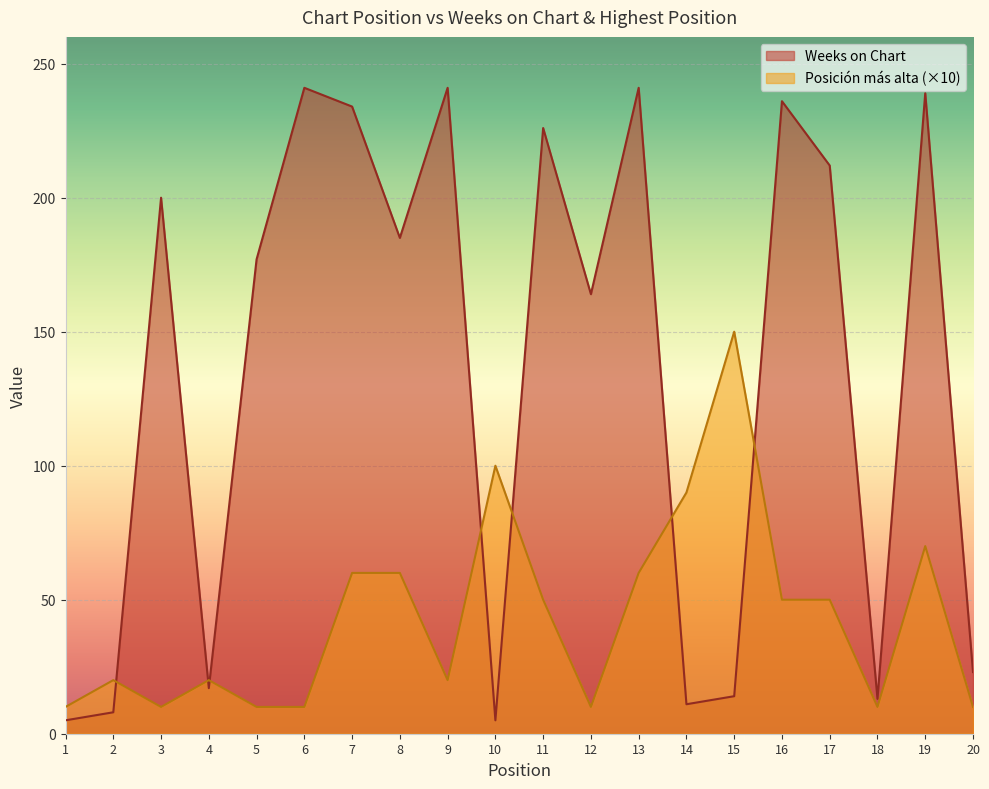

Rank the categories by Weeks on Chart value from highest to lowest.

6, 9, 13, 19, 16, 7, 11, 17, 3, 8, 5, 12, 20, 4, 15, 18, 14, 2, 1, 10